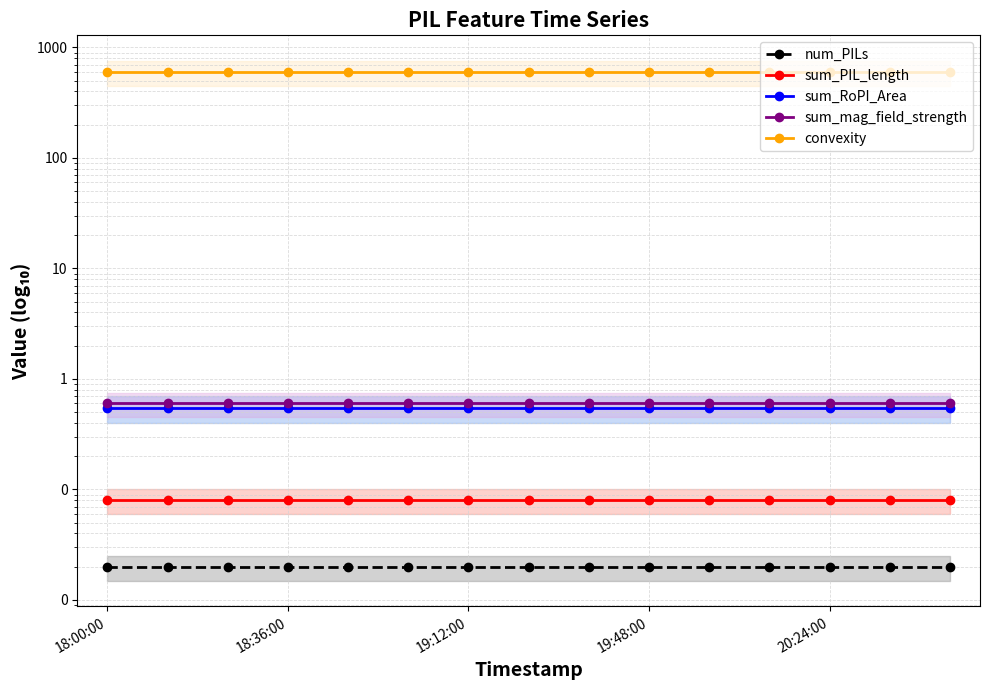

How many distinct data groups are displayed?

5